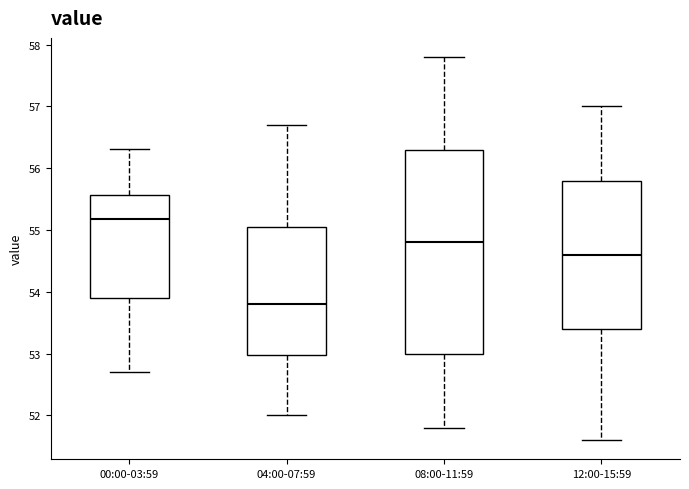

Reading left to right, read every box against the y-axis: the position of its median line, the range the box covers, and the ends of its whiskers. The values are not printed on the chart, so give them approximately, as read against the axis.

00:00-03:59: median 55.2, box 53.9 to 55.6, whiskers 52.7 to 56.3
04:00-07:59: median 53.8, box 53.0 to 55.1, whiskers 52.0 to 56.7
08:00-11:59: median 54.8, box 53.0 to 56.3, whiskers 51.8 to 57.8
12:00-15:59: median 54.6, box 53.4 to 55.8, whiskers 51.6 to 57.0